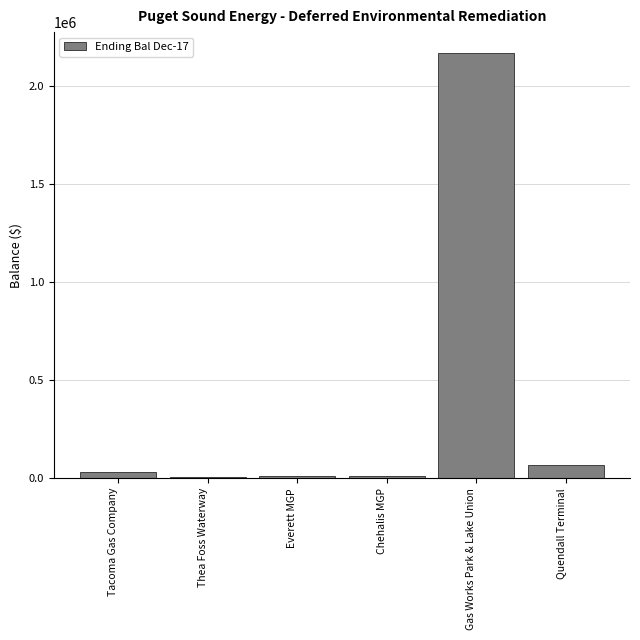

What is the difference between the maximum and minimum values?

2159199.3